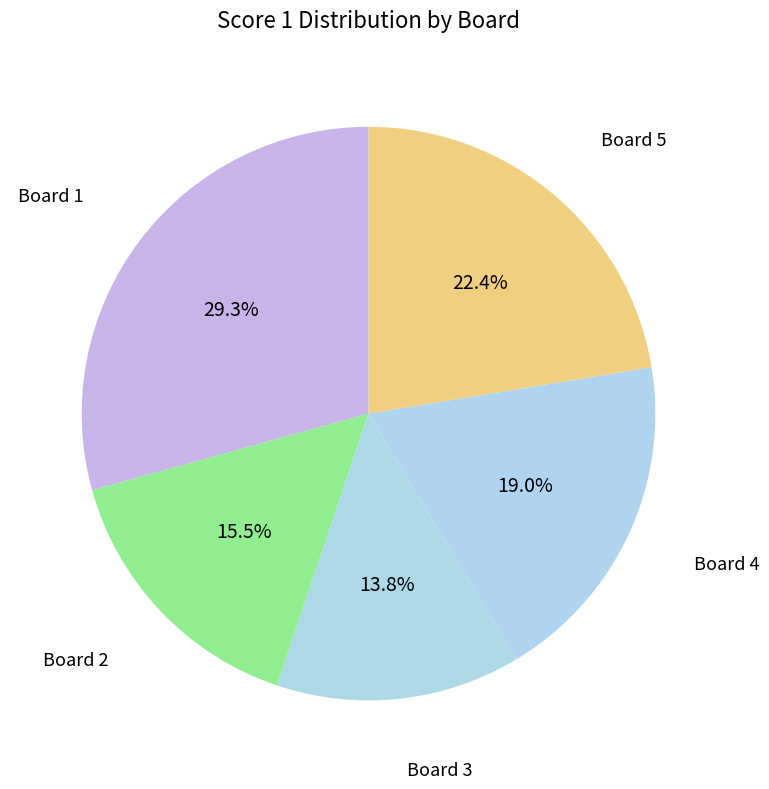

How much of the chart is everything except Board 2?

84.5%